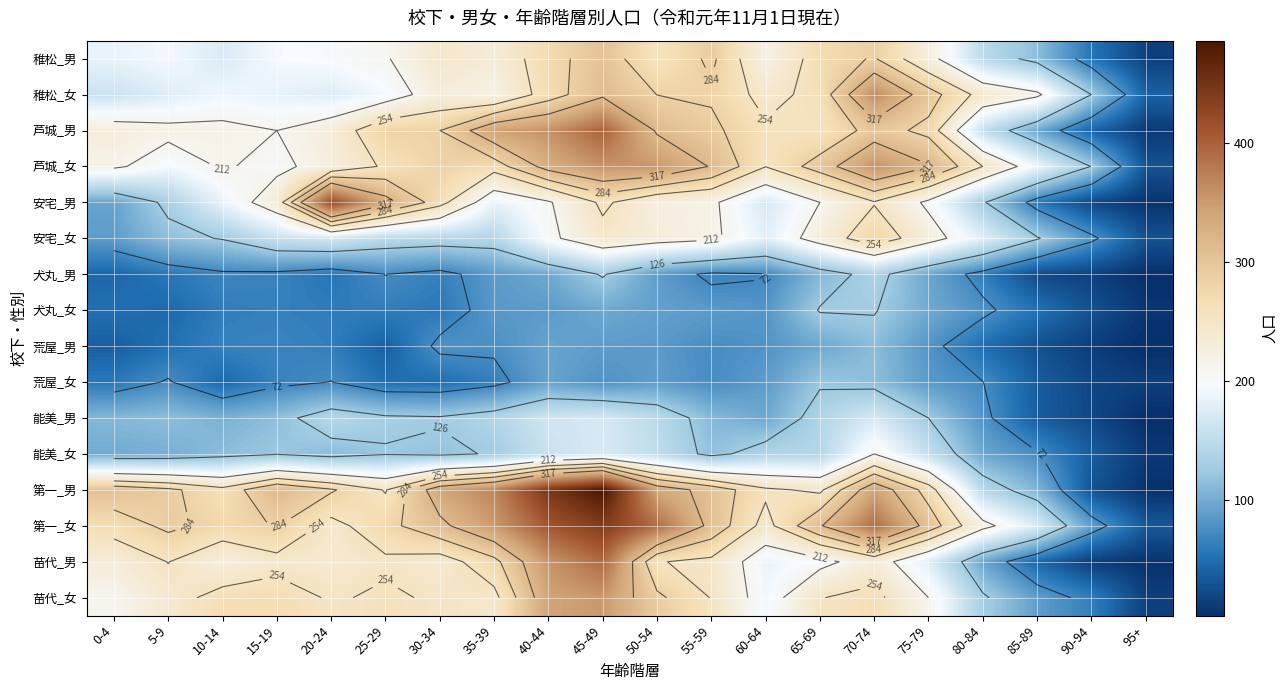

True or false: 荒屋_男 has a value of 93 at 15-19.

False